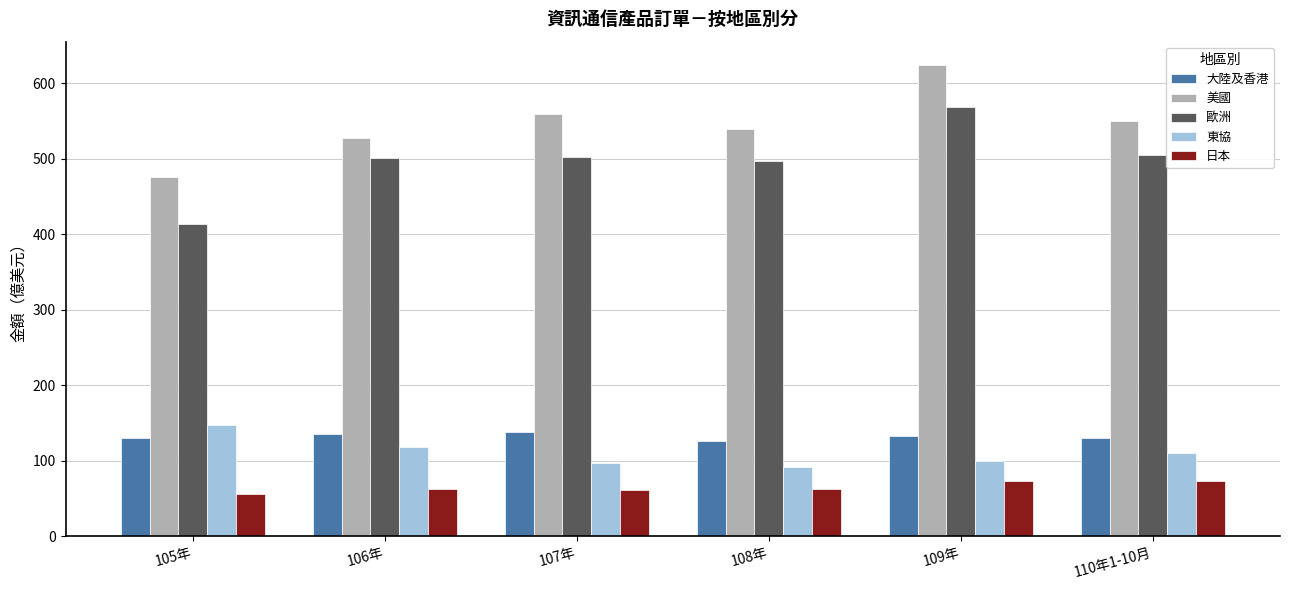

Between 105年 and 109年, which series saw the biggest shift?

歐洲